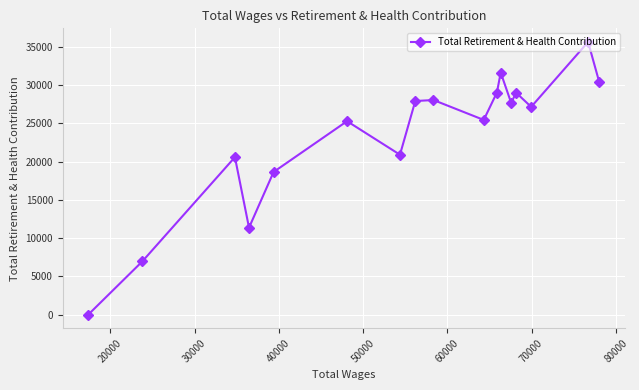

What is the difference between the maximum and minimum values?

35629